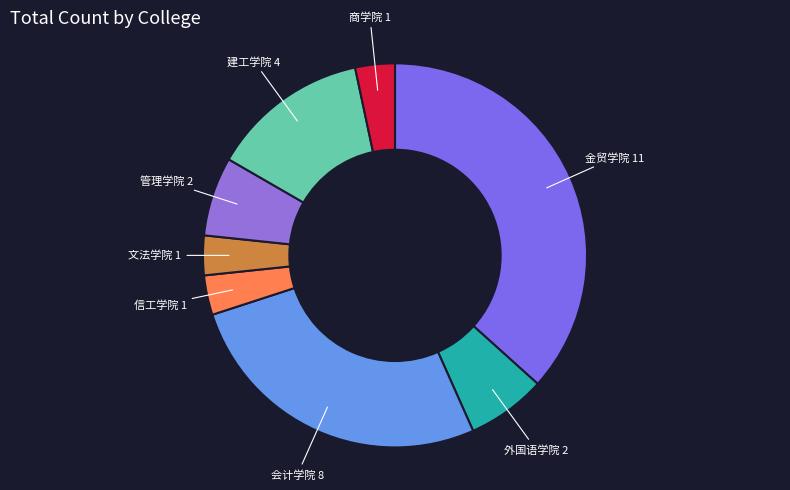

Combined, do 信工学院 and 文法学院 account for over 50%?

No